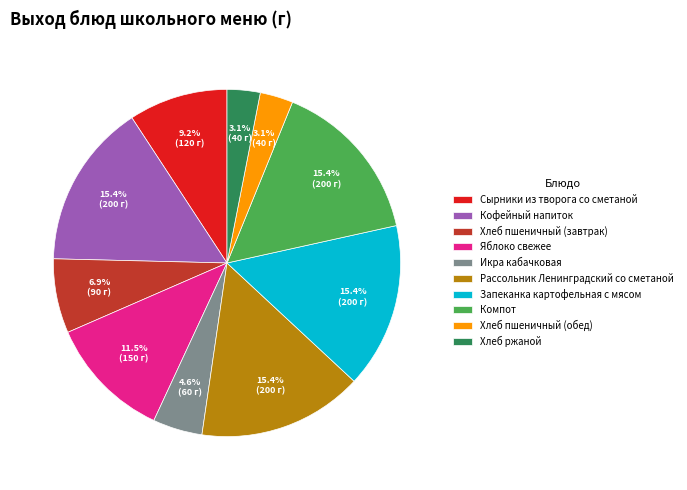

To the nearest percent, what is the average slice percentage?

10%